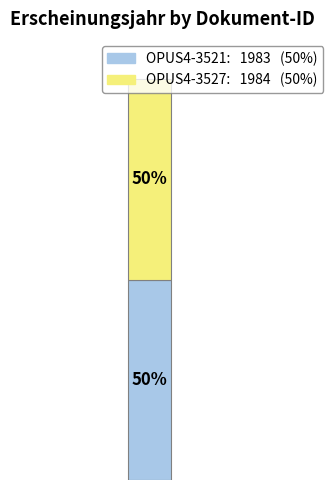

Is it true that OPUS4-3521 is 50% of the pie?

True